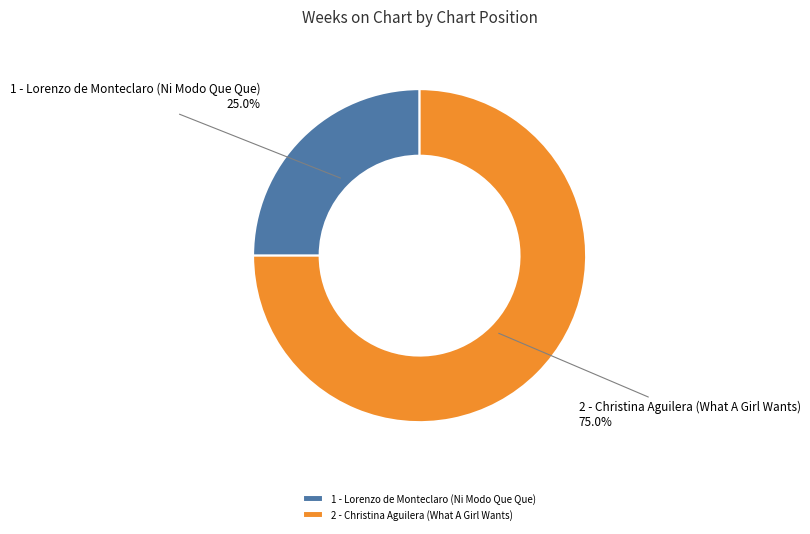

What portion of the pie excludes 1 - Lorenzo de Monteclaro (Ni Modo Que Que)?

75.0%